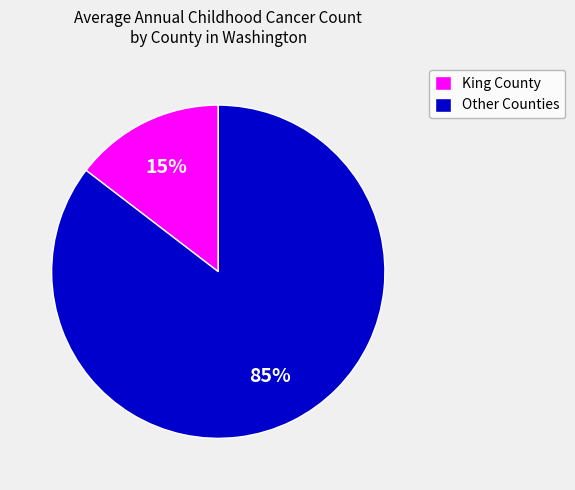

Combined, do Other Counties and King County account for over 50%?

Yes